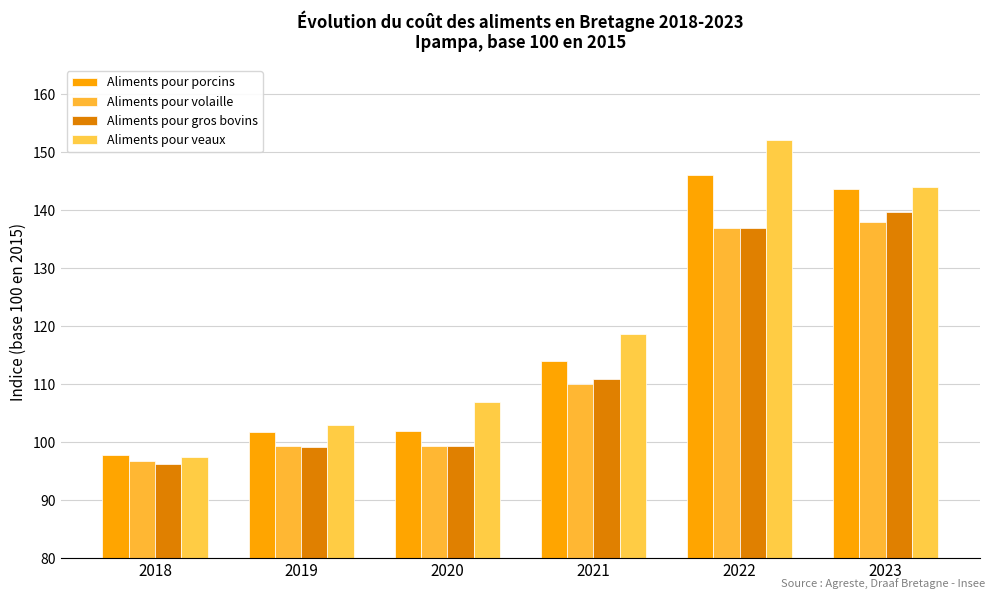

What is the difference between the maximum and minimum values in the Aliments pour veaux series?

54.7